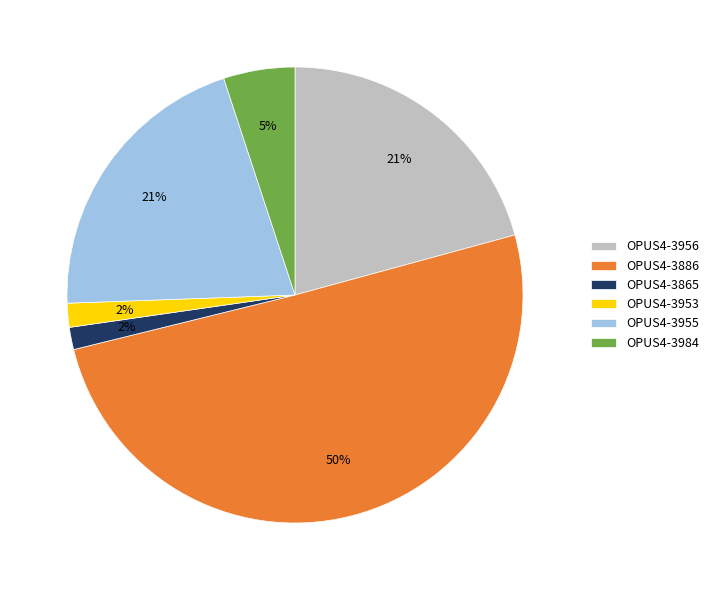

To the nearest percent, what is the difference between the OPUS4-3984 and OPUS4-3956 slice percentages?

16%